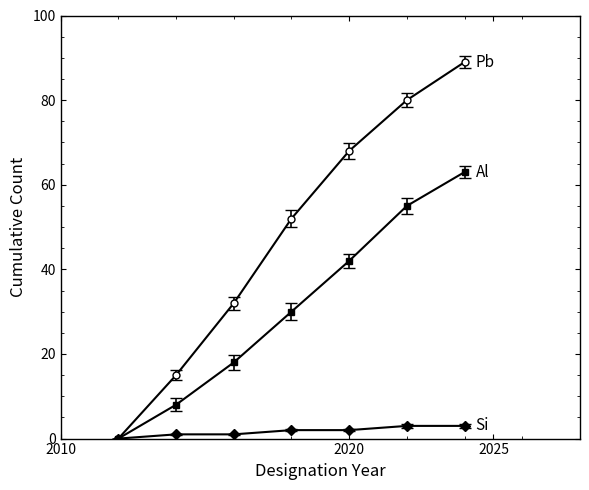

What is the maximum value shown in the chart?

89